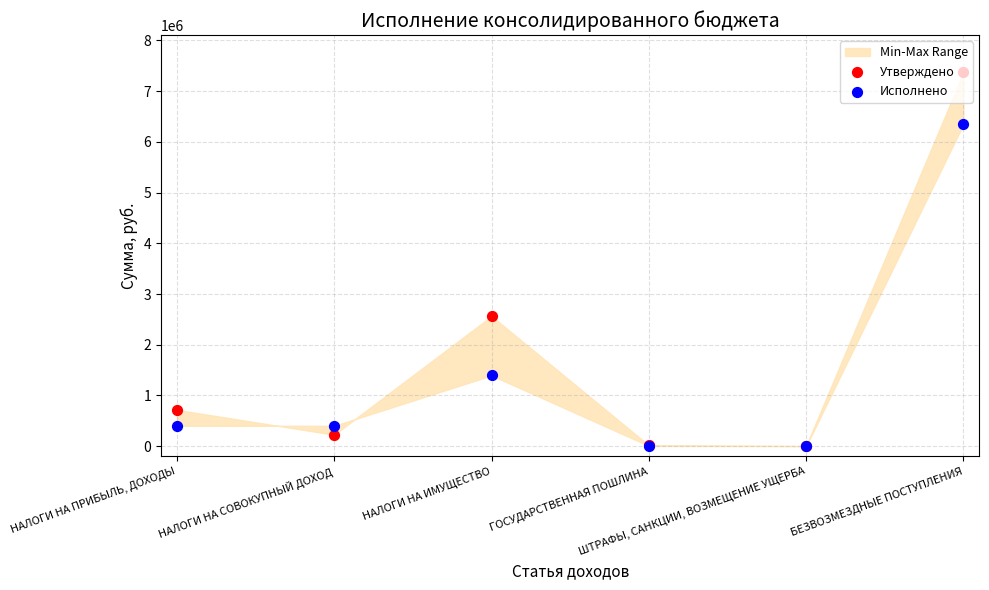

Which series has the largest total across all categories?

Утверждено